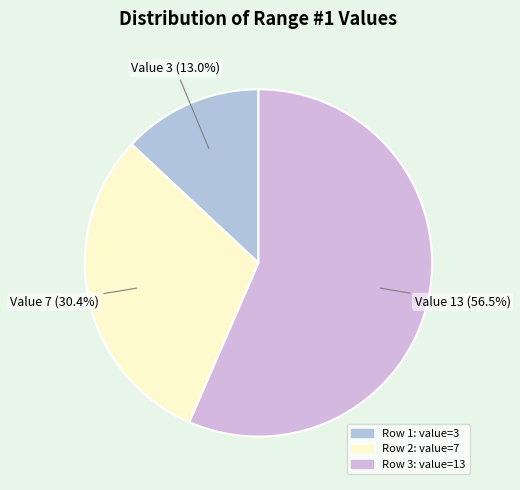

How many segments does this pie chart have?

3